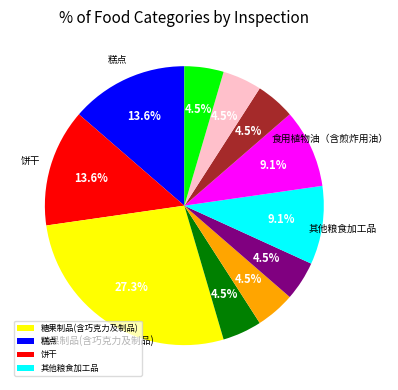

Does any single category account for the majority?

No